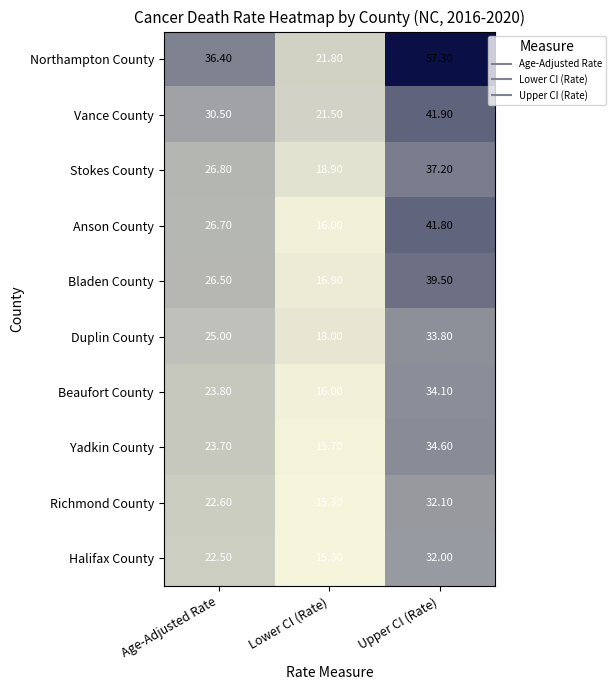

Which label corresponds to the largest value in the chart?

Upper CI (Rate)